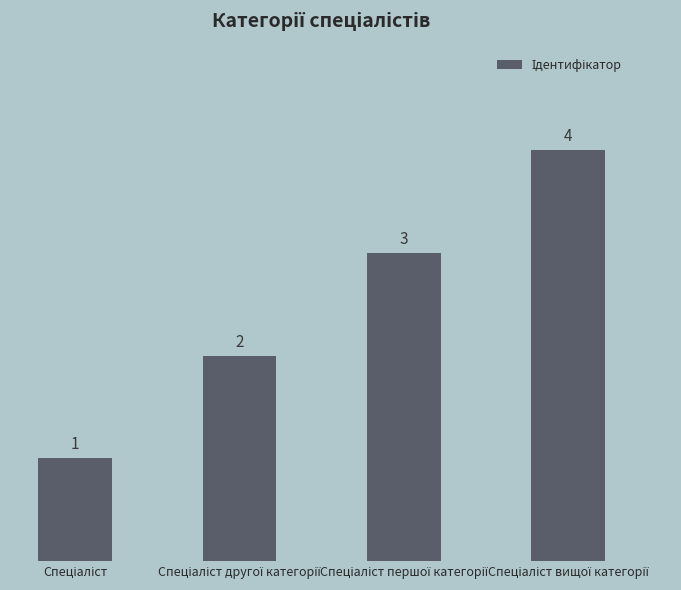

What is the value of the 4th bar from the left?

4